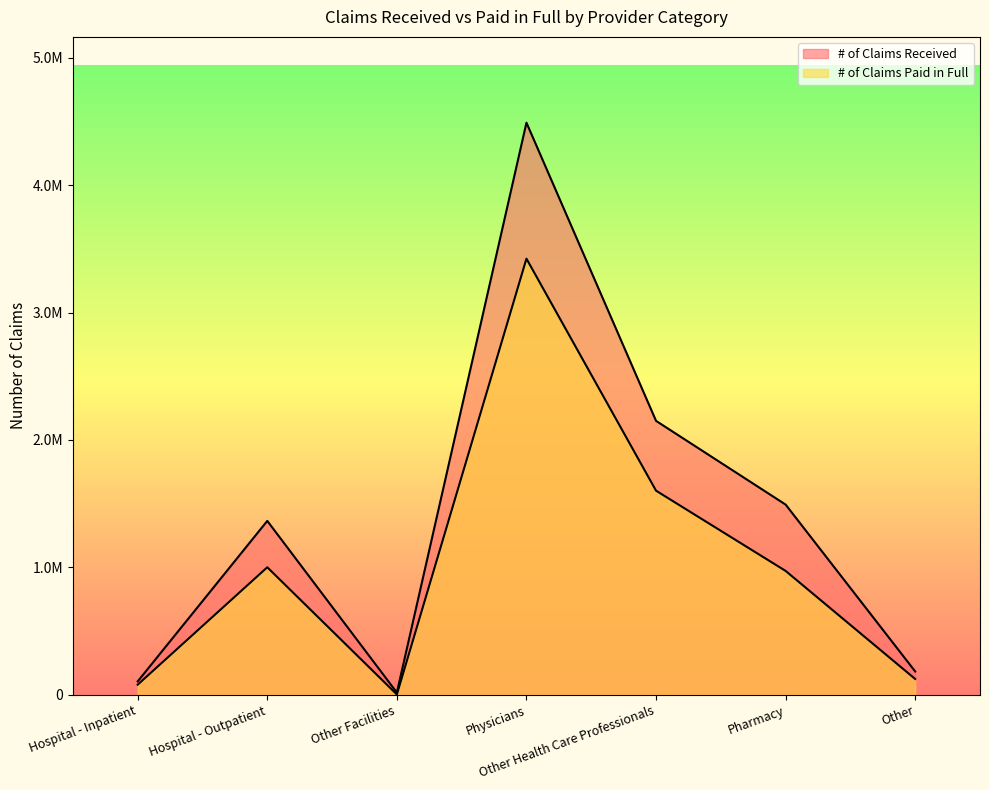

How many values in the # of Claims Paid in Full series are below 972019?

3